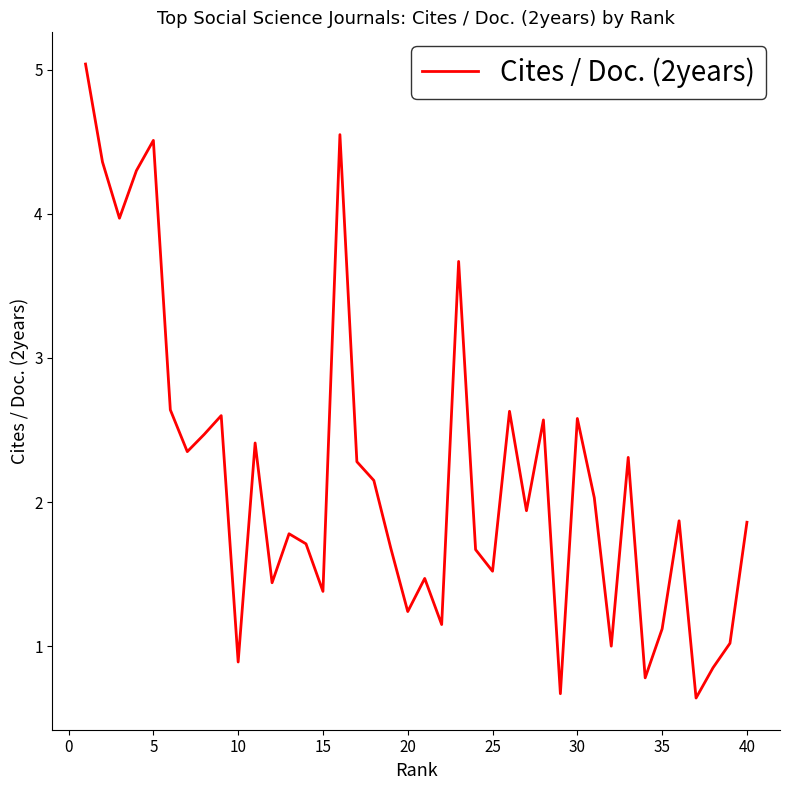

What is the difference between the maximum and minimum values?

4.4